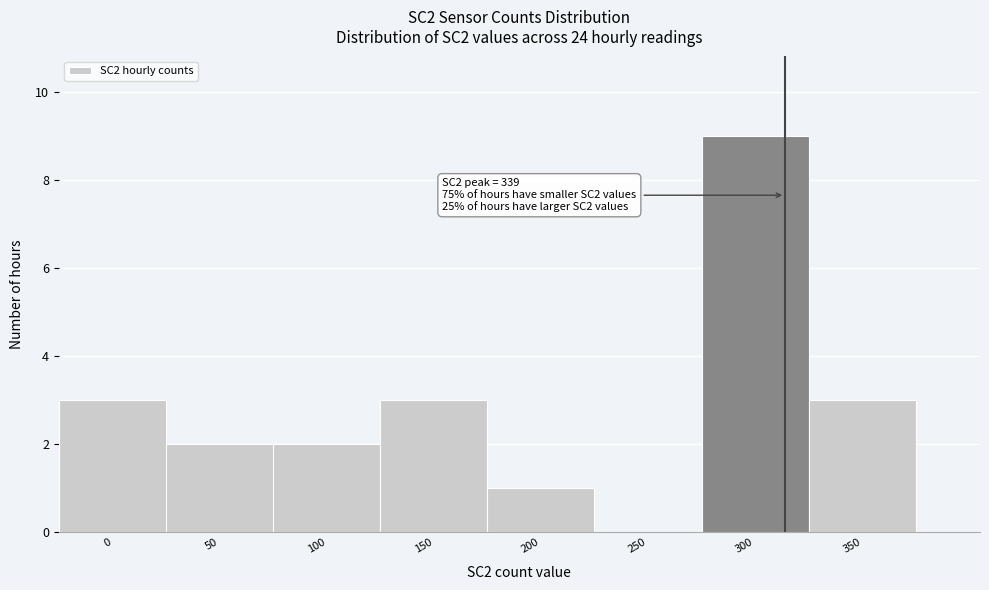

Reading left to right, extract all data points from this chart.

0=3	50=2	100=2	150=3	200=1	250=0	300=9	350=3